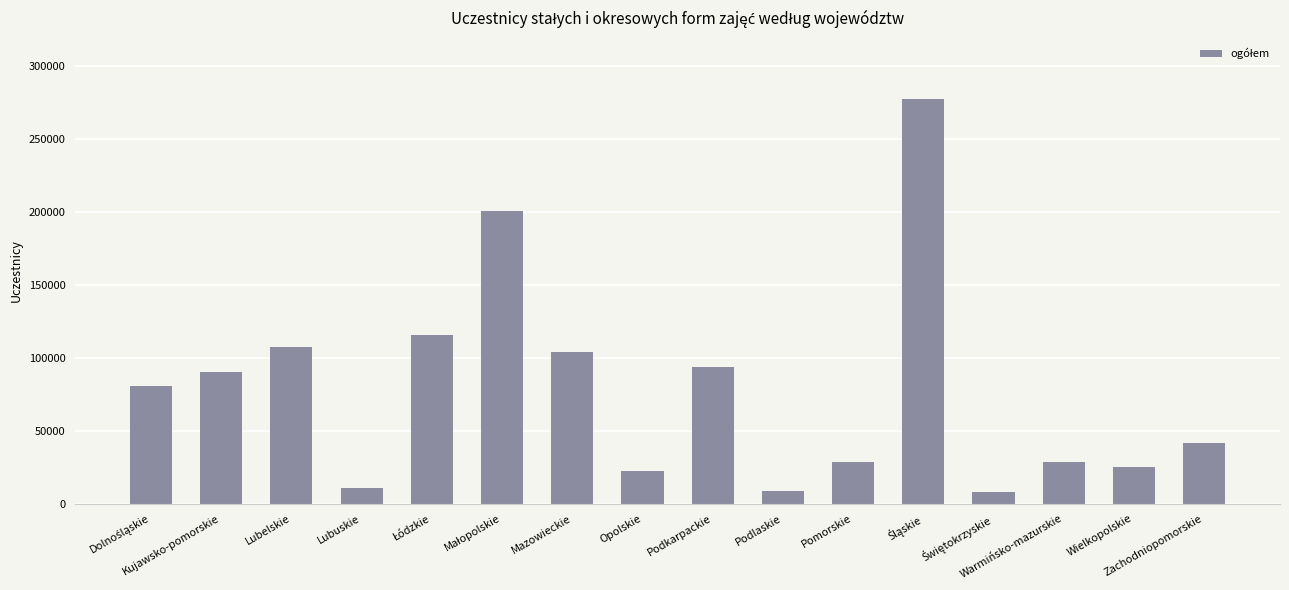

Does the chart contain any negative values?

No